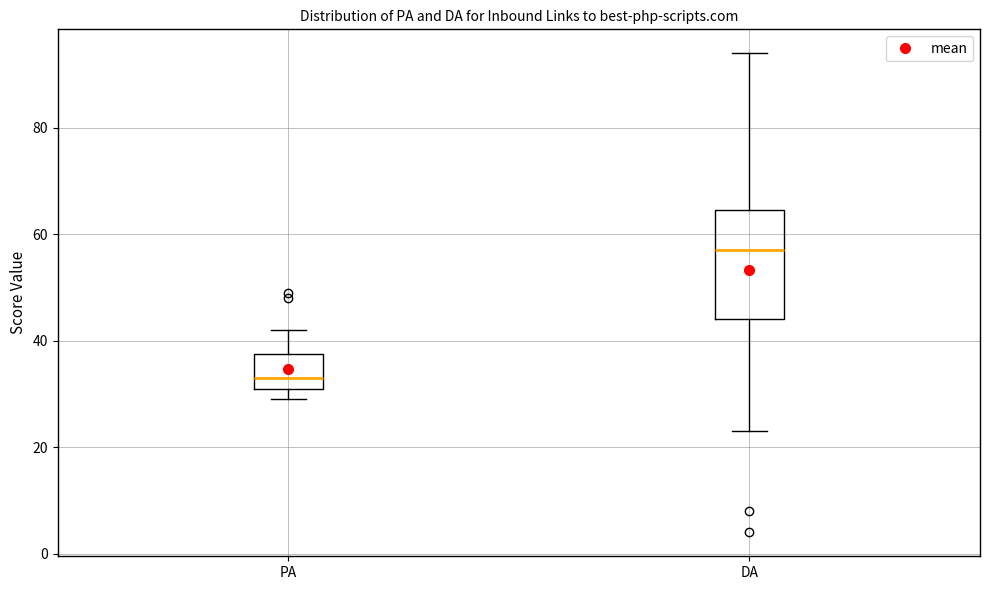

Reading left to right, transcribe this box plot: for each box, give where its median line is, the range the box spans, and where its two whiskers end, as read against the y-axis. The values are not printed on the chart, so give them approximately, as read against the axis.

PA: median 34, box 32 to 38, whiskers 30 to 42
DA: median 58, box 44 to 64, whiskers 24 to 94